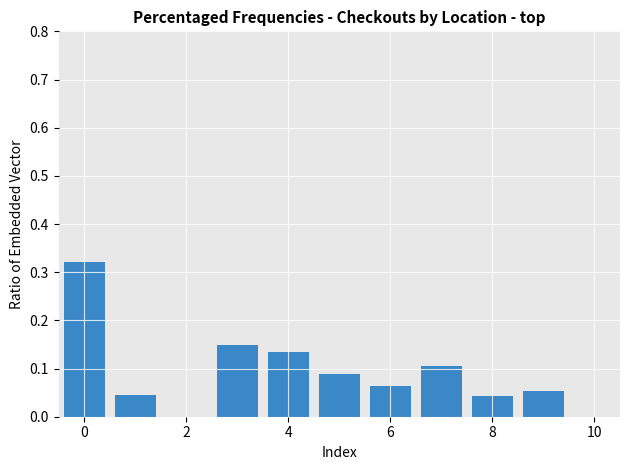

What is the sum of all values?

1.0